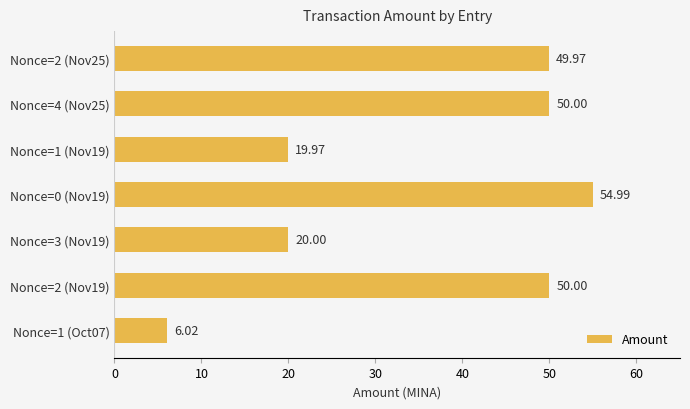

What is the difference between the maximum and minimum values?

49.0